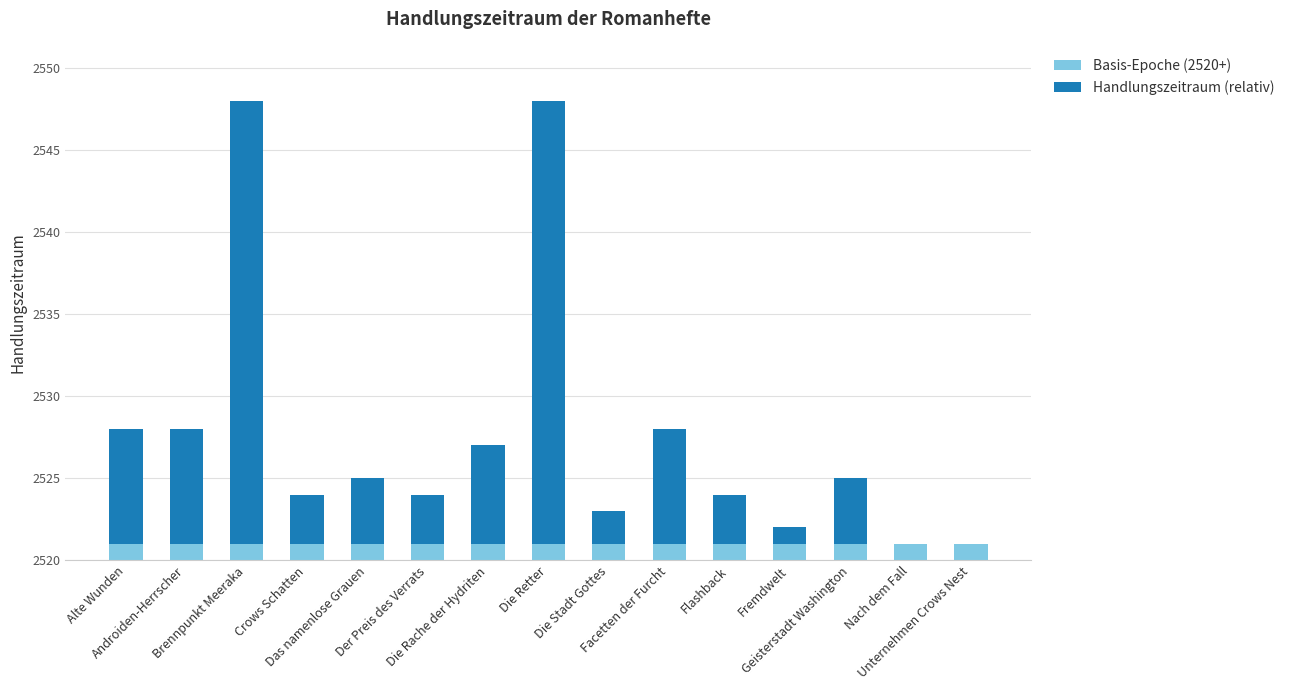

What are all the series names shown in the legend?

Basis-Epoche (2520+), Handlungszeitraum (relativ)